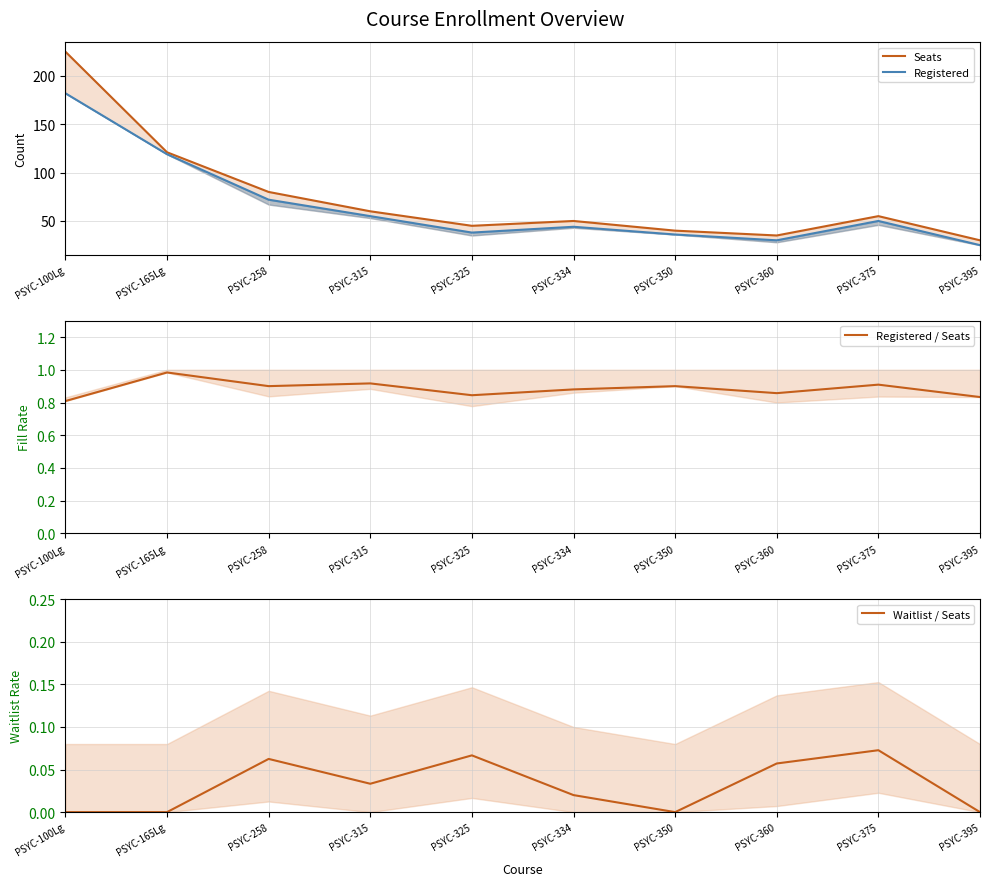

Reading right to left, transcribe all the data shown in this chart.

Seats: PSYC-395=30.0	PSYC-375=55.0	PSYC-360=35.0	PSYC-350=40.0	PSYC-334=50.0	PSYC-325=45.0	PSYC-315=60.0	PSYC-258=80.0	PSYC-165Lg=121.0	PSYC-100Lg=225.0
Registered: PSYC-395=25.0	PSYC-375=50.0	PSYC-360=30.0	PSYC-350=36.0	PSYC-334=44.0	PSYC-325=38.0	PSYC-315=55.0	PSYC-258=72.0	PSYC-165Lg=119.0	PSYC-100Lg=182.0
Registered / Seats: PSYC-395=0.8	PSYC-375=0.9	PSYC-360=0.9	PSYC-350=0.9	PSYC-334=0.9	PSYC-325=0.8	PSYC-315=0.9	PSYC-258=0.9	PSYC-165Lg=1.0	PSYC-100Lg=0.8
Waitlist / Seats: PSYC-395=0.0	PSYC-375=0.1	PSYC-360=0.1	PSYC-350=0.0	PSYC-334=0.0	PSYC-325=0.1	PSYC-315=0.0	PSYC-258=0.1	PSYC-165Lg=0.0	PSYC-100Lg=0.0